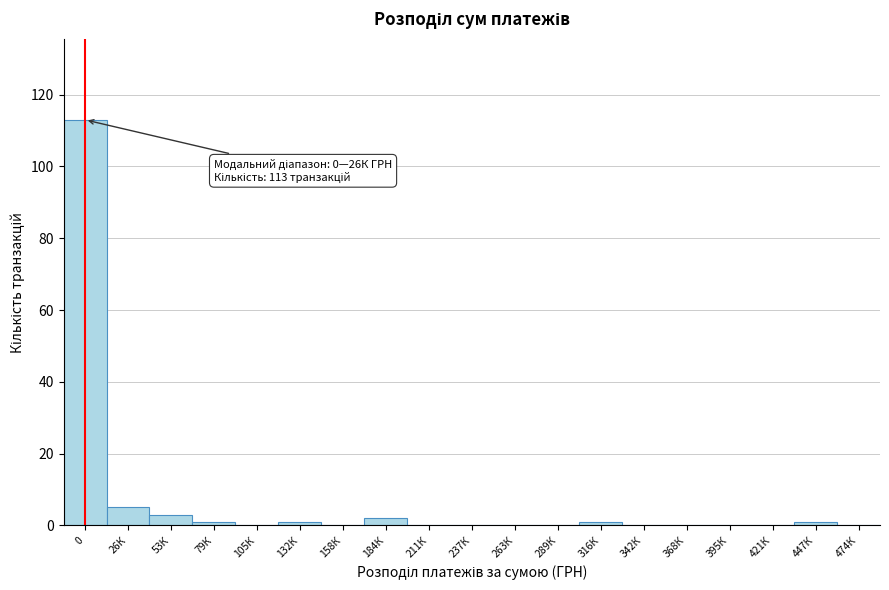

Reading left to right, transcribe all the data shown in this chart.

0=113	26К=5	53К=3	79К=1	105К=0	132К=1	158К=0	184К=2	211К=0	237К=0	263К=0	289К=0	316К=1	342К=0	368К=0	395К=0	421К=0	447К=1	474К=0